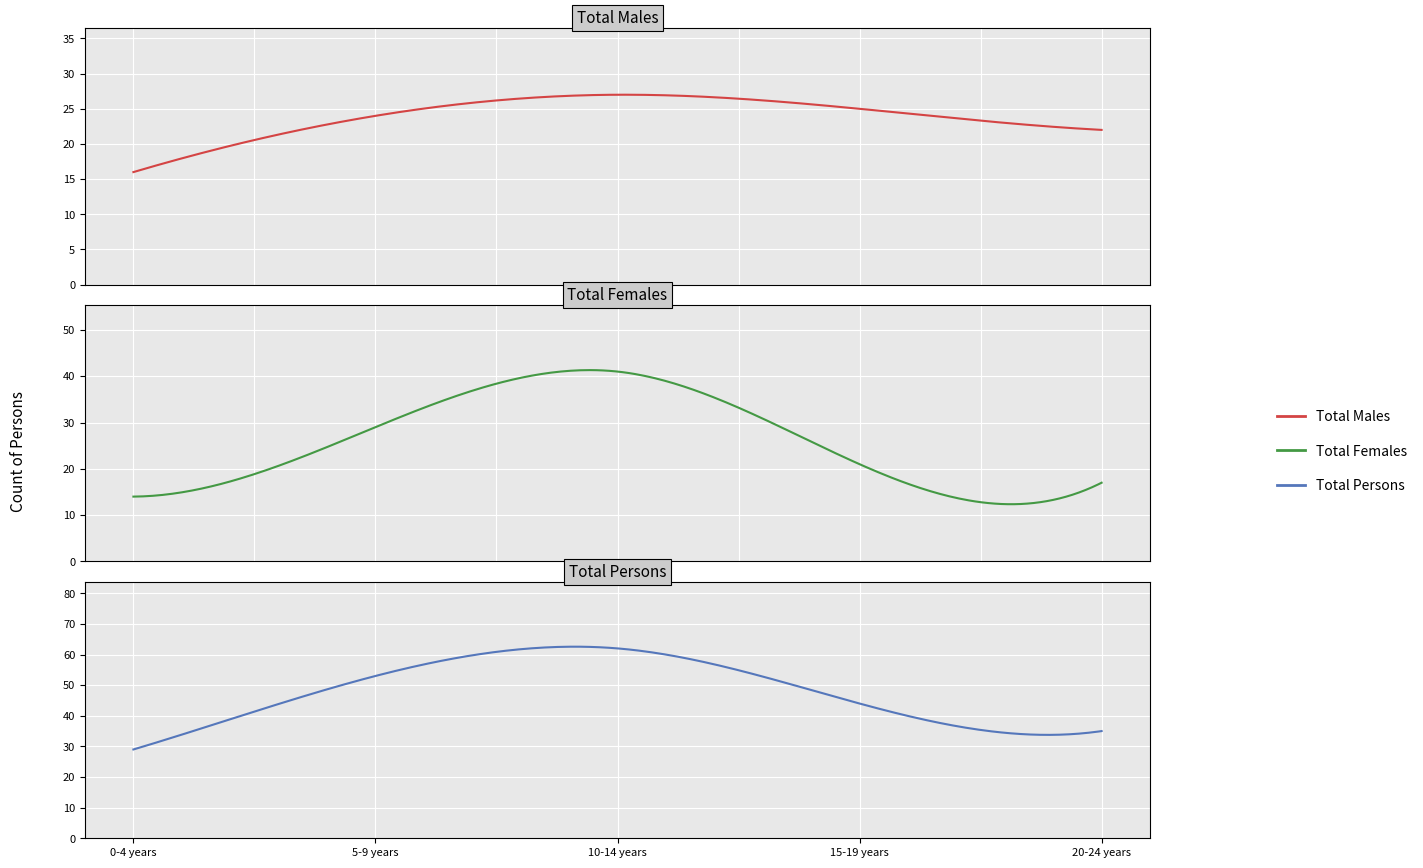

Is it true that Total Females equals 14 at 0?

True